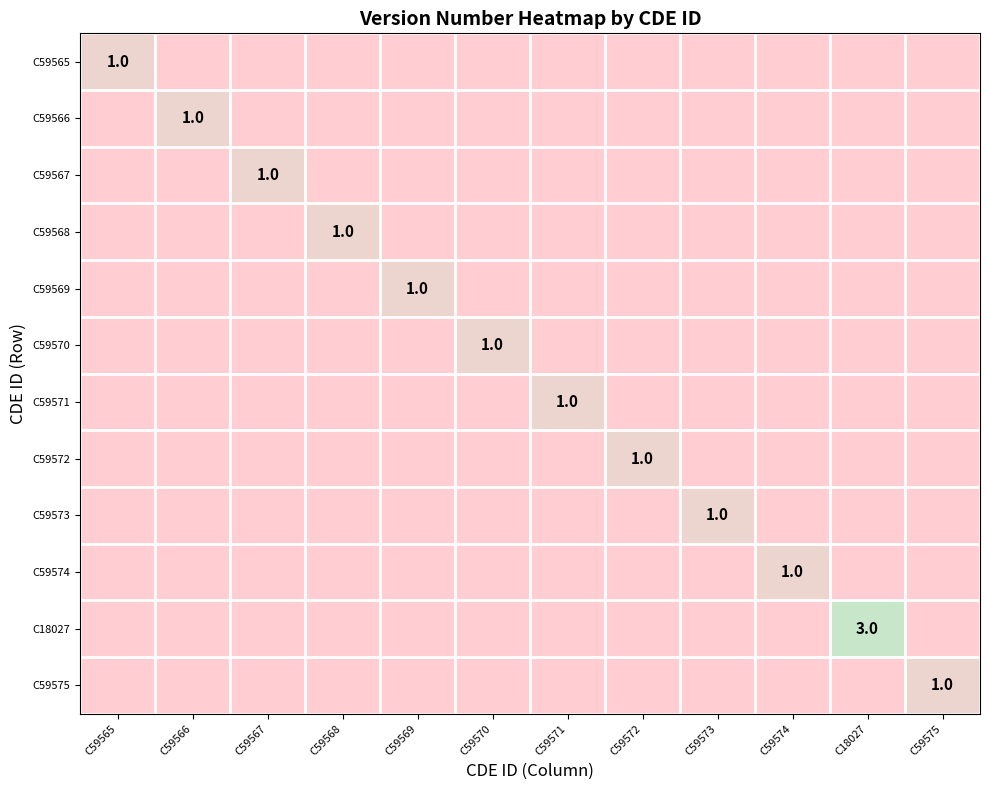

The C59567 series shows 1 at C59567. True or false?

True